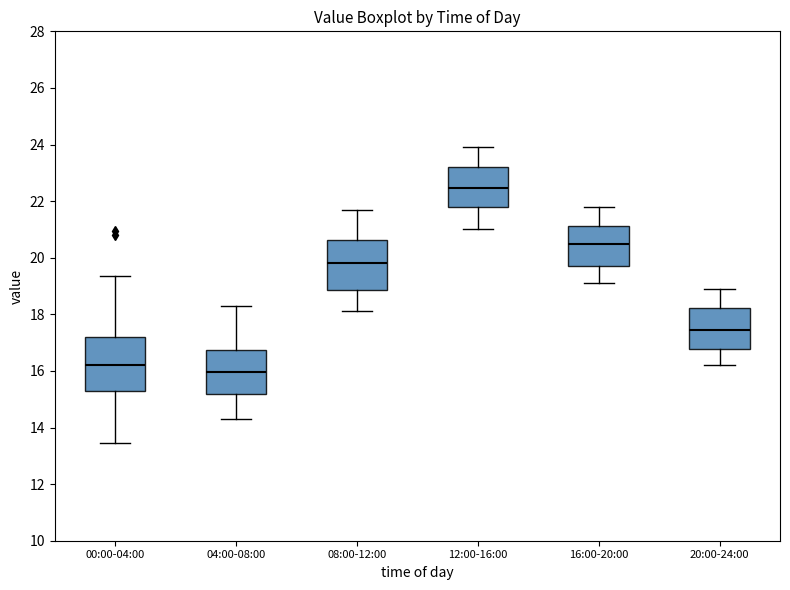

Where is the lower edge of the box for 00:00-04:00 on the y-axis? The values are not printed on the chart, so give them approximately, as read against the axis.

15.4